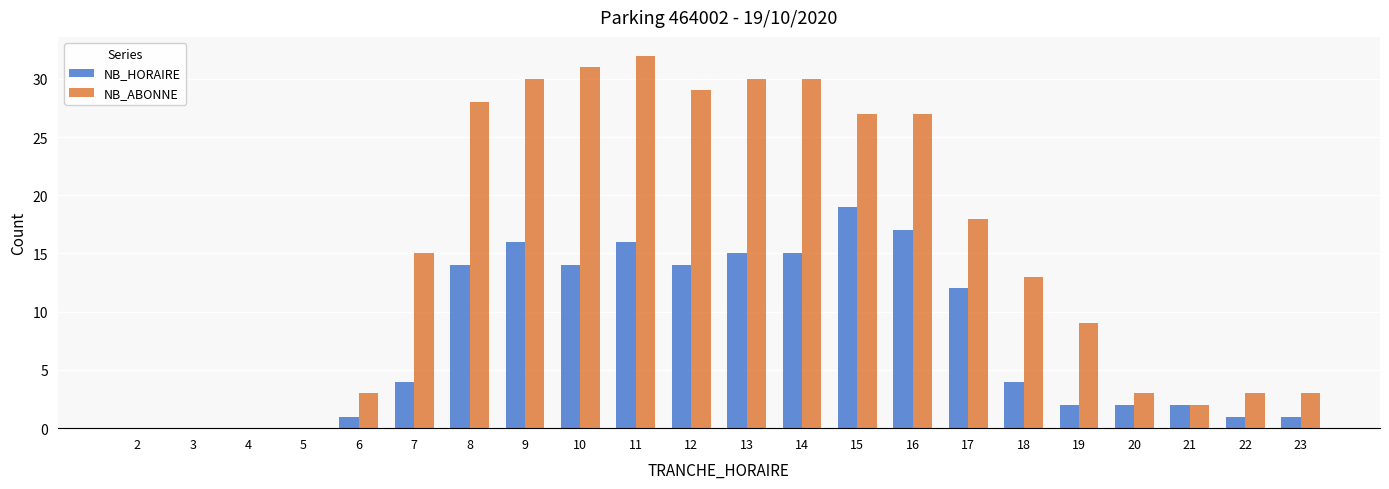

True or false: NB_HORAIRE has a value of 10 at 15.

False